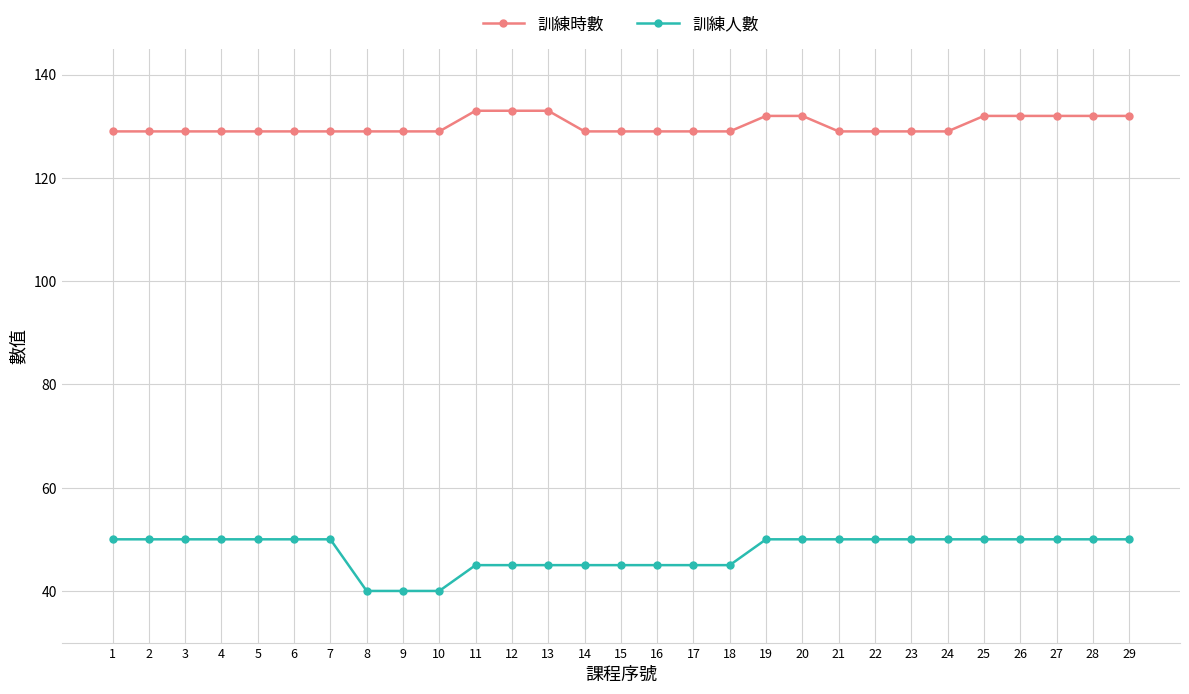

Reading left to right, what are all the values shown in this chart?

訓練時數: 129	129	129	129	129	129	129	129	129	129	133	133	133	129	129	129	129	129	132	132	129	129	129	129	132	132	132	132	132
訓練人數: 50	50	50	50	50	50	50	40	40	40	45	45	45	45	45	45	45	45	50	50	50	50	50	50	50	50	50	50	50